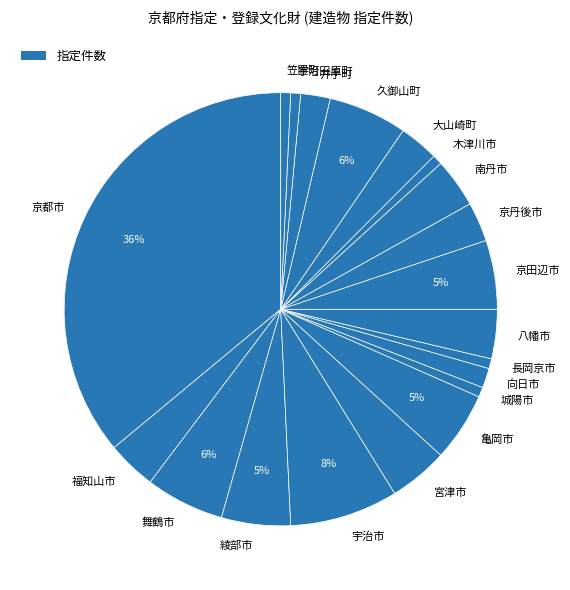

To the nearest percent, what percentage of the pie is 綾部市?

5%